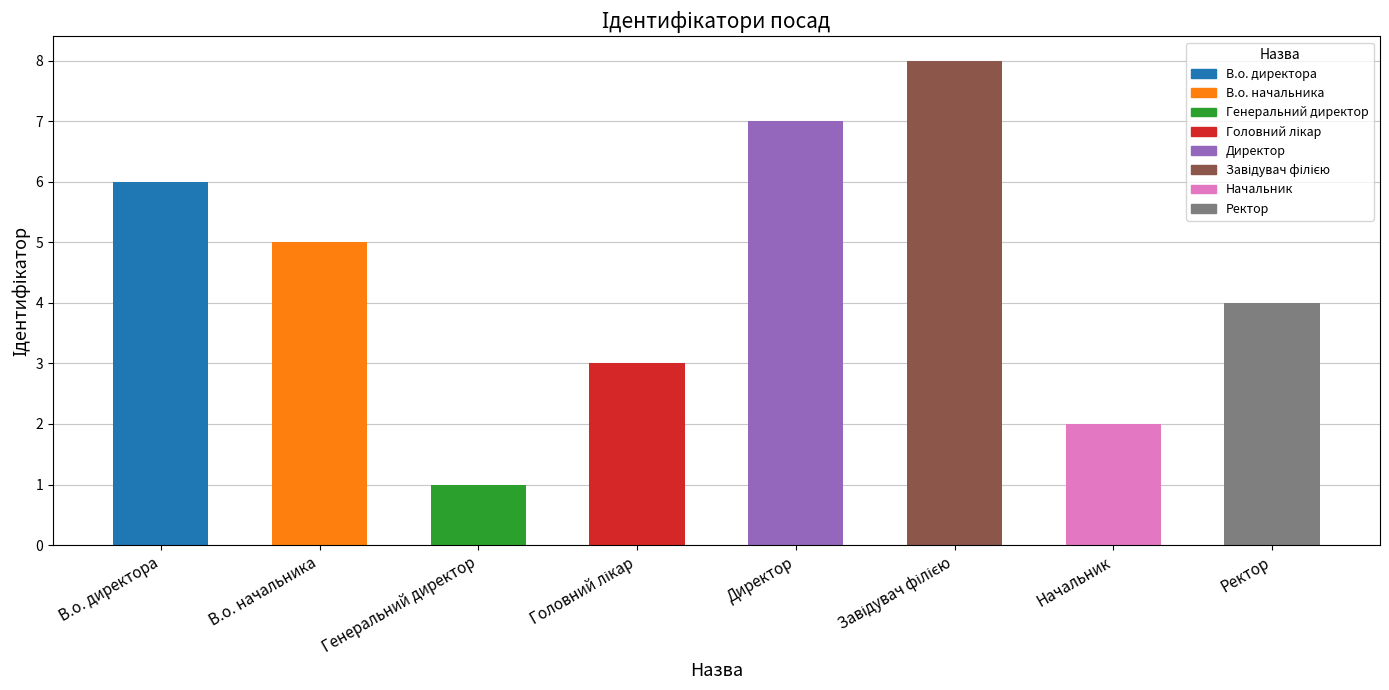

What is the change in value from Директор to Ректор?

-3